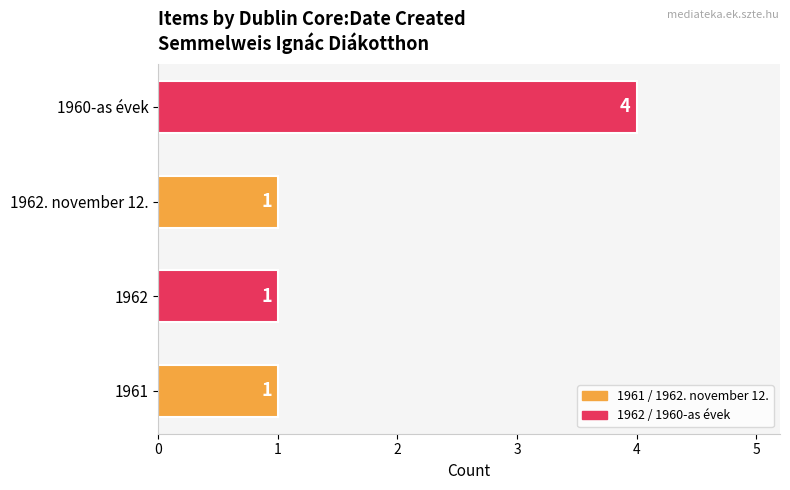

Which has a higher value, 1962 or 1960-as évek?

1960-as évek